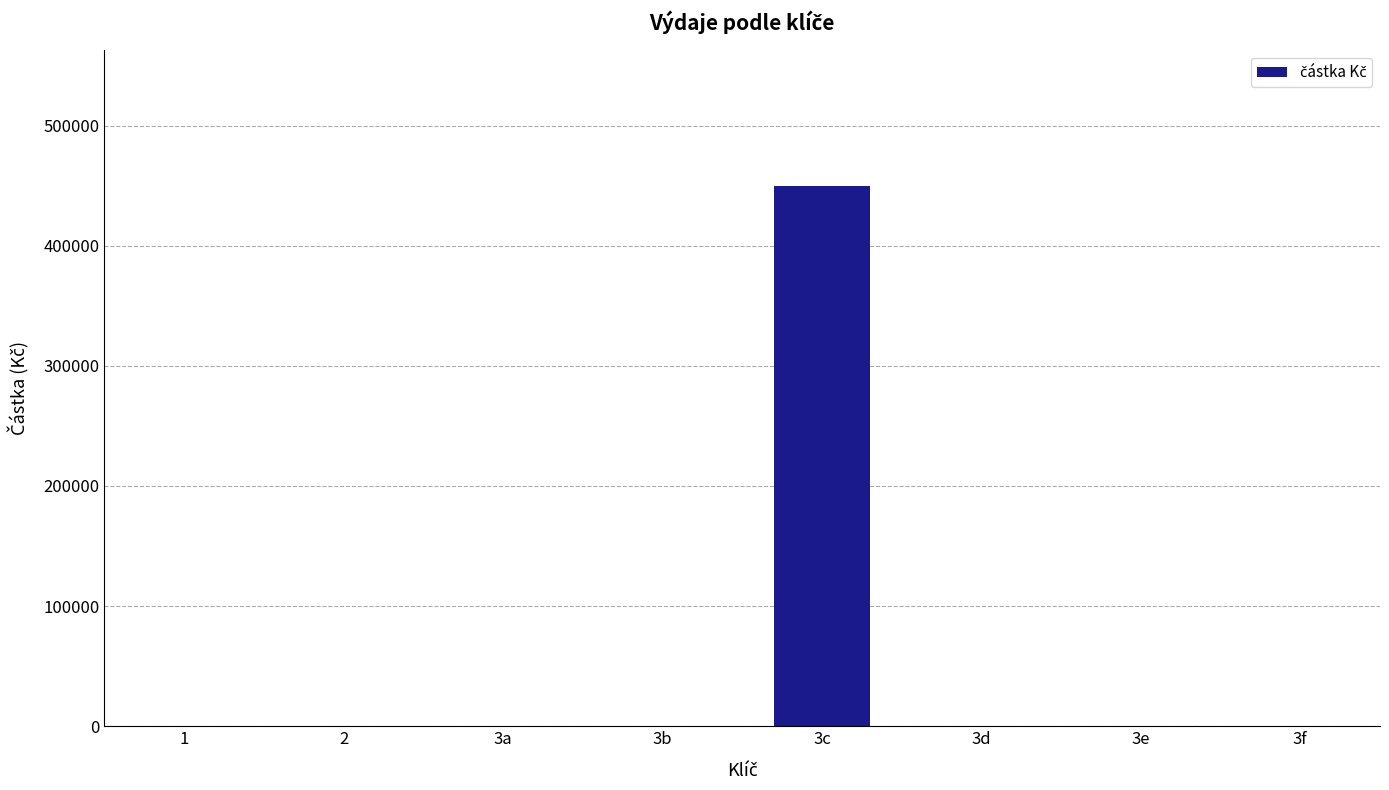

Which label corresponds to the largest value in the chart?

3c